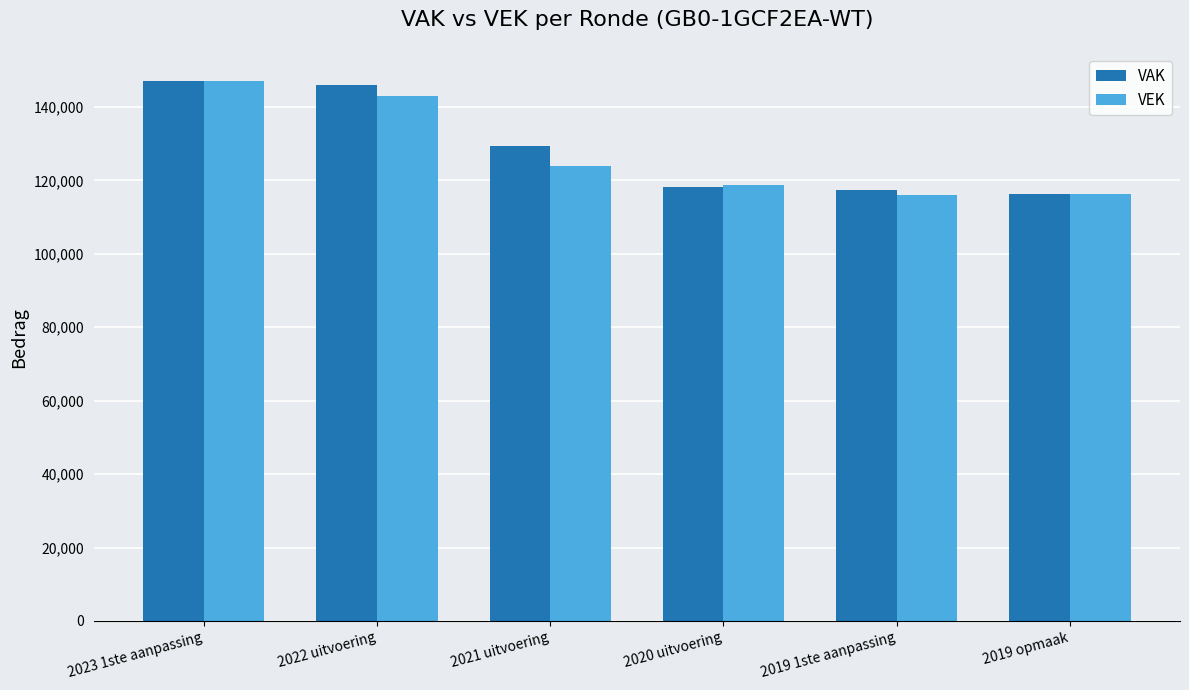

At which label does VEK reach its peak?

2023 1ste aanpassing